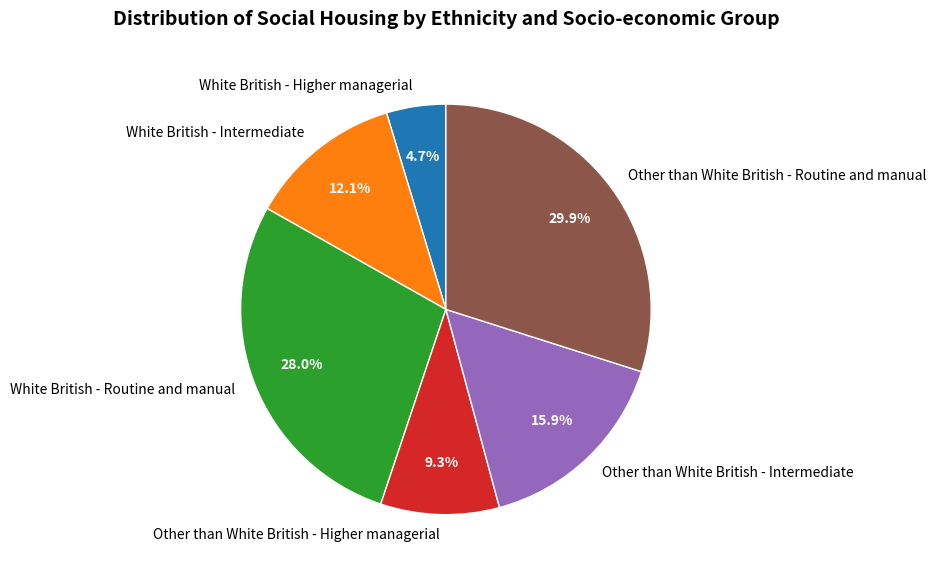

To the nearest percent, what is the average slice percentage?

17%